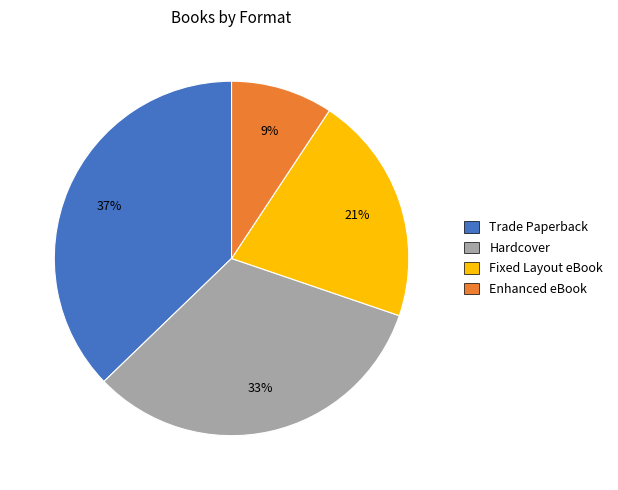

True or false: Hardcover accounts for 33% of the total.

True